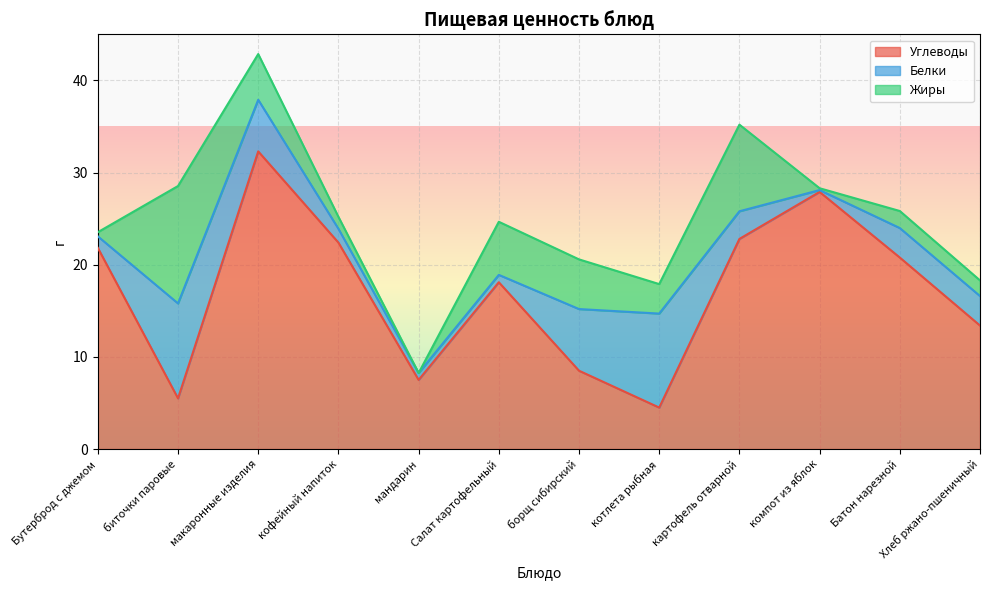

Between which two adjacent categories do Жиры and Белки first intersect?

Бутерброд с джемом and биточки паровые